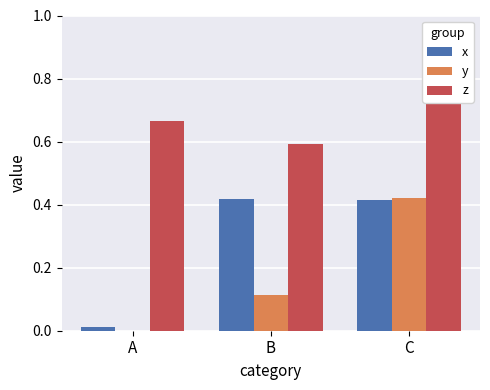

Rank the categories by x value from lowest to highest.

A, C, B